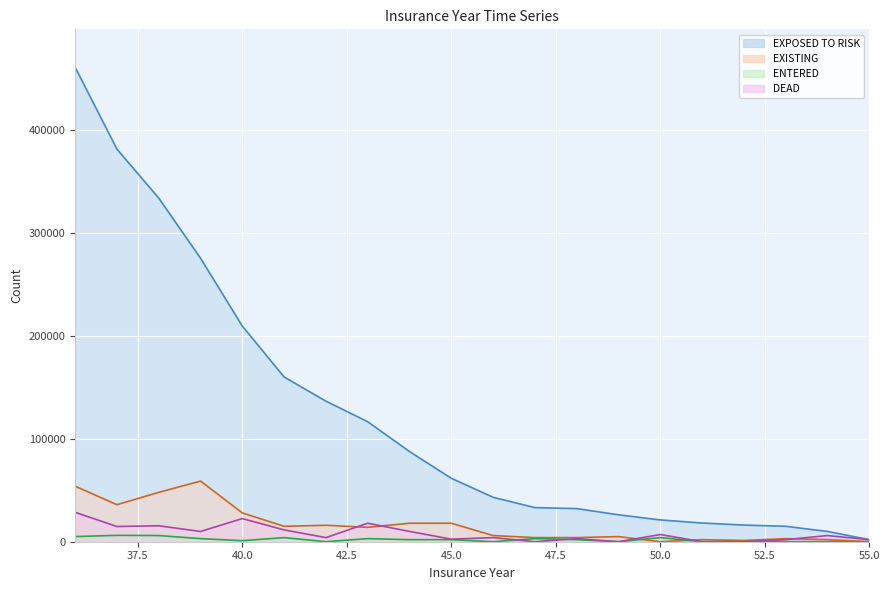

How many data points does each series have?

20